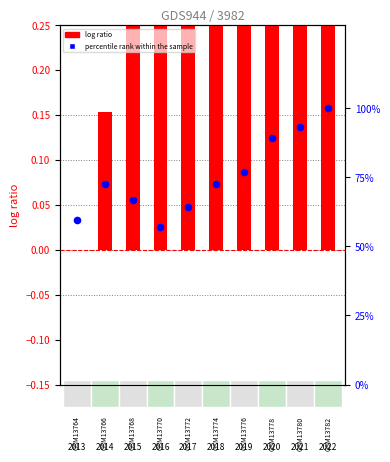

Which series contains the lowest Y value?

log ratio